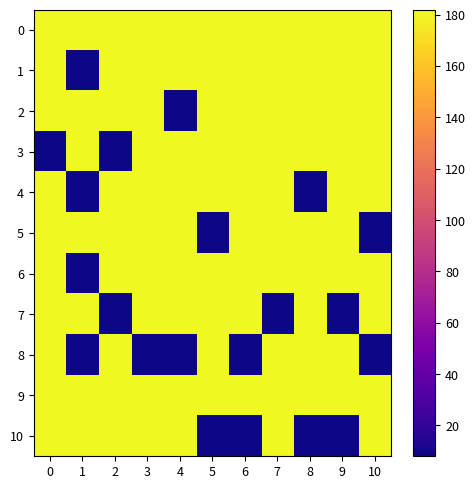

Reading left to right, extract all data points from this chart.

0: 0=182	1=182	2=182	3=182	4=182	5=182	6=182	7=182	8=182	9=182	10=182
1: 0=182	1=8	2=182	3=182	4=182	5=182	6=182	7=182	8=182	9=182	10=182
2: 0=182	1=182	2=182	3=182	4=8	5=182	6=182	7=182	8=182	9=182	10=182
3: 0=8	1=182	2=8	3=182	4=182	5=182	6=182	7=182	8=182	9=182	10=182
4: 0=182	1=8	2=182	3=182	4=182	5=182	6=182	7=182	8=8	9=182	10=182
5: 0=182	1=182	2=182	3=182	4=182	5=8	6=182	7=182	8=182	9=182	10=8
6: 0=182	1=8	2=182	3=182	4=182	5=182	6=182	7=182	8=182	9=182	10=182
7: 0=182	1=182	2=8	3=182	4=182	5=182	6=182	7=8	8=182	9=8	10=182
8: 0=182	1=8	2=182	3=8	4=8	5=182	6=8	7=182	8=182	9=182	10=8
9: 0=182	1=182	2=182	3=182	4=182	5=182	6=182	7=182	8=182	9=182	10=182
10: 0=182	1=182	2=182	3=182	4=182	5=8	6=8	7=182	8=8	9=8	10=182